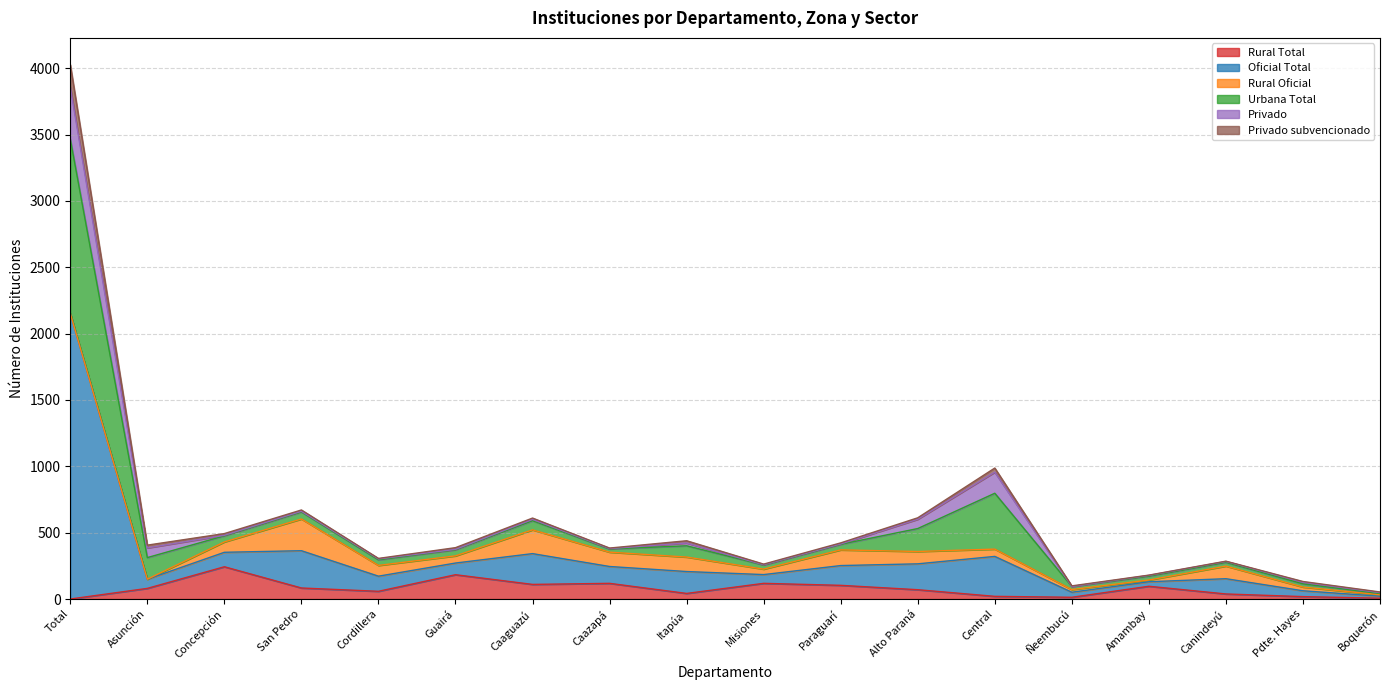

What is the maximum value for Rural Total?

243